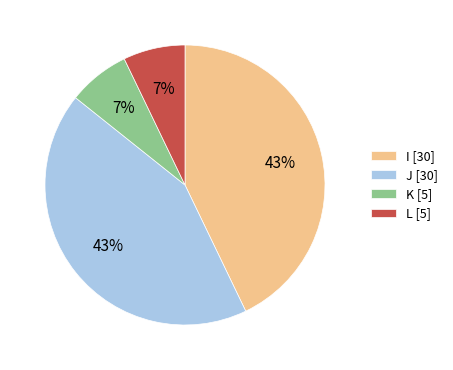

To the nearest percent, what percentage of the pie is L [5]?

7%